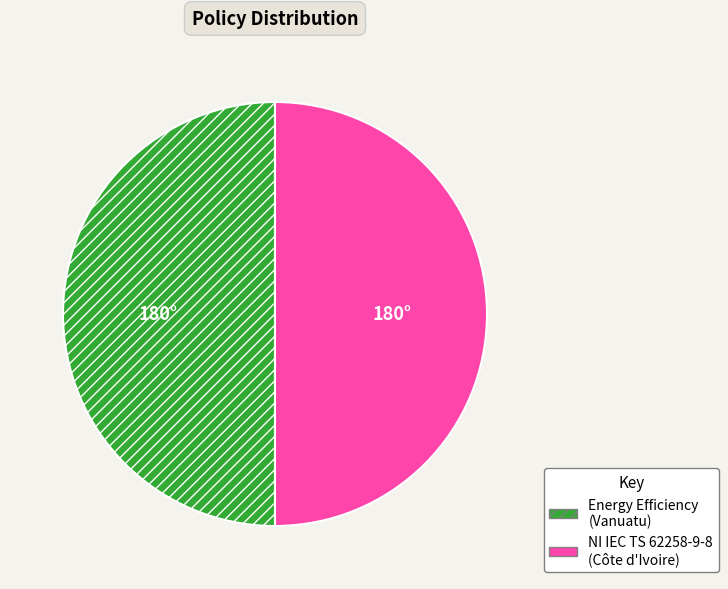

Count the number of slices in the pie.

2